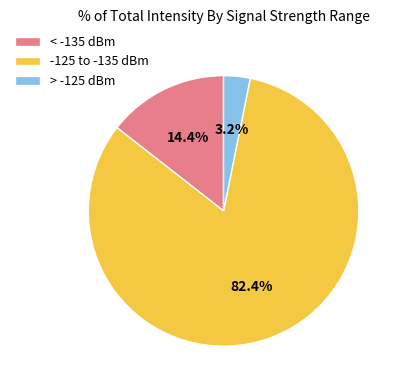

To the nearest percent, what is the average slice percentage?

33%